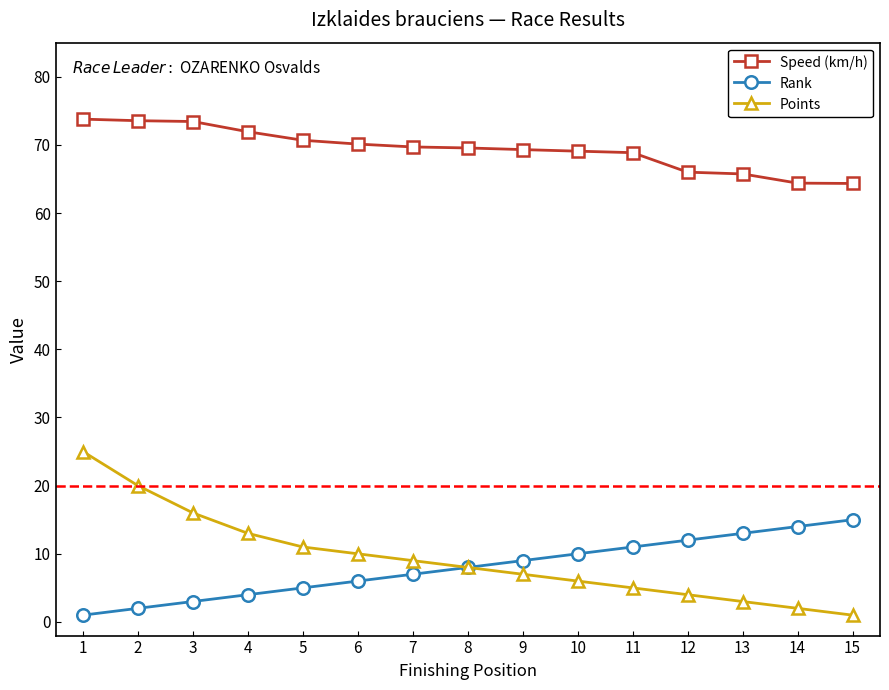

Is this an area chart (filled region under the line)?

No